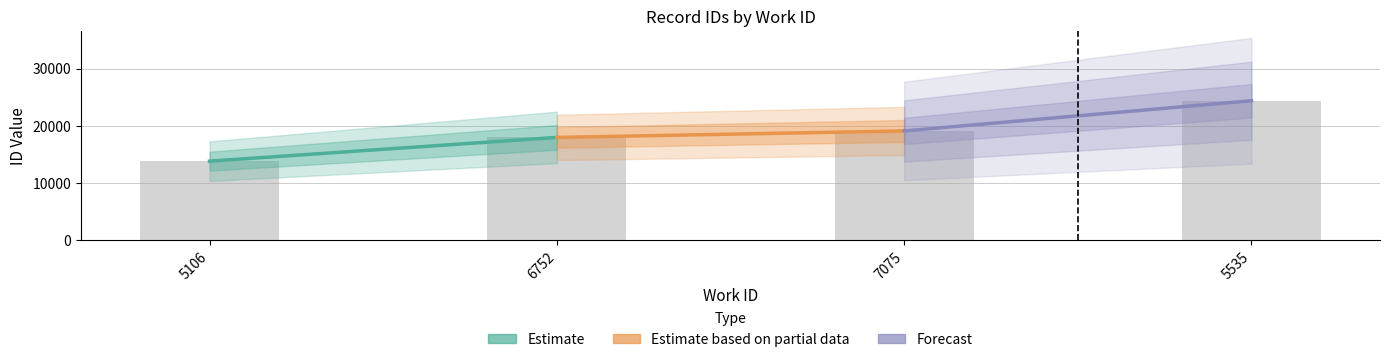

What is the average value?

18828